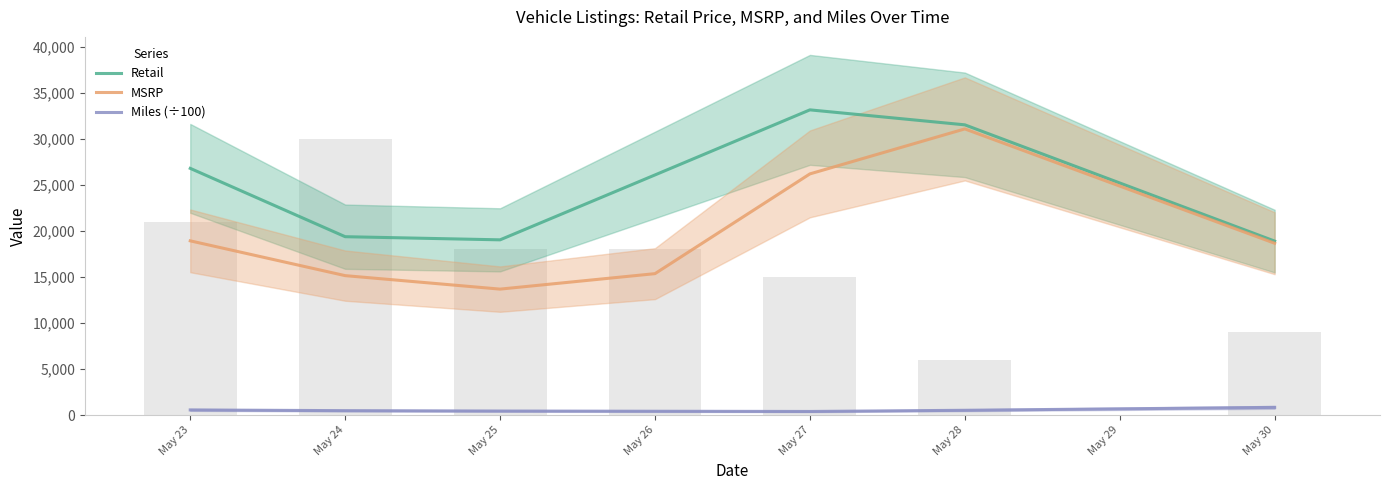

What is the total value across all series at May 24?

35020.6